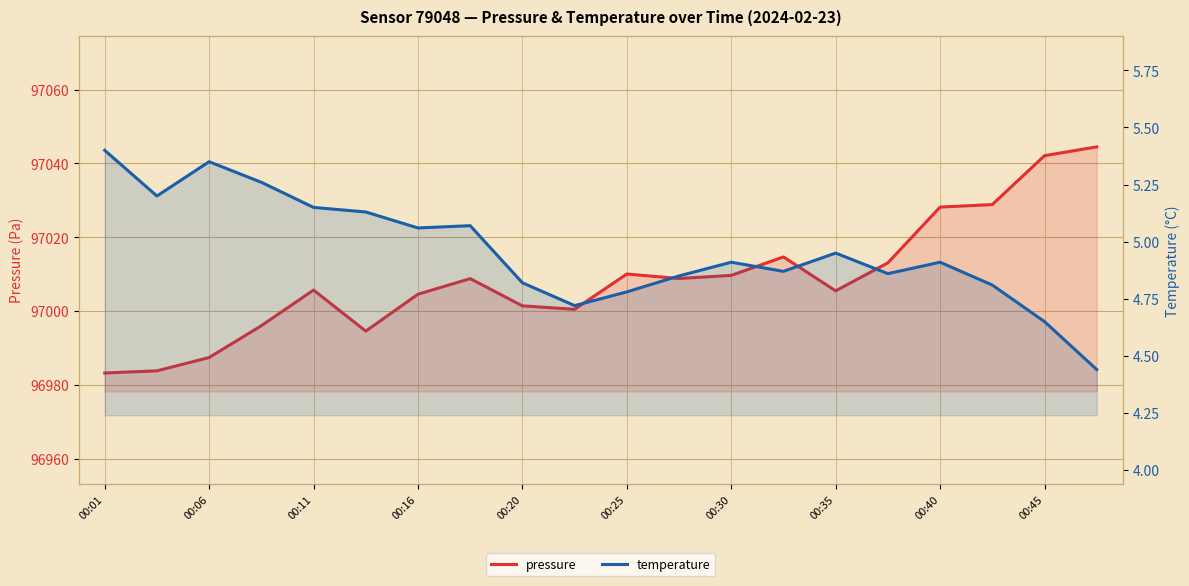

What position from the left is 00:16?

7